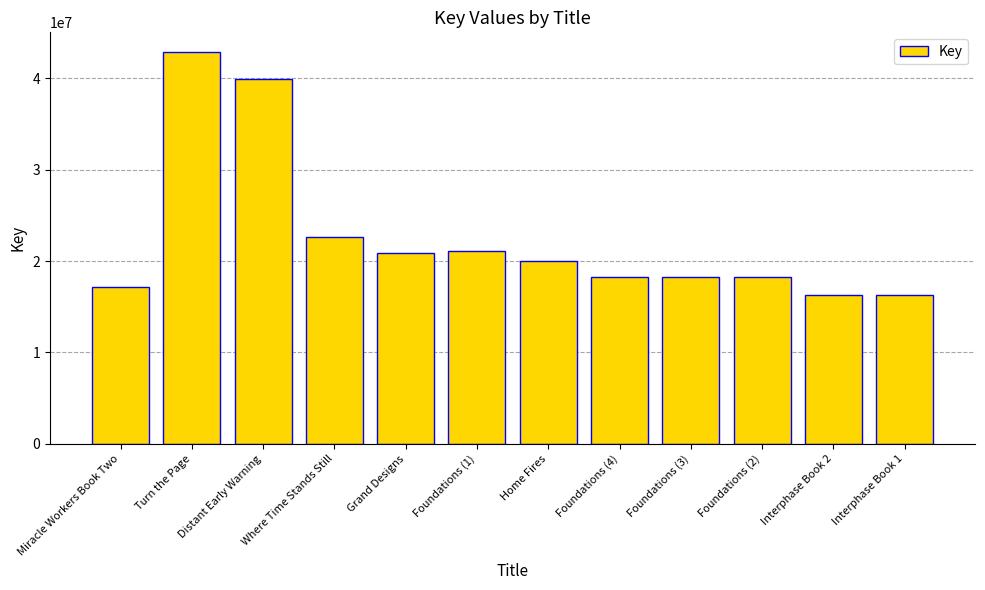

The value at Interphase Book 2 is 16309404. True or false?

True